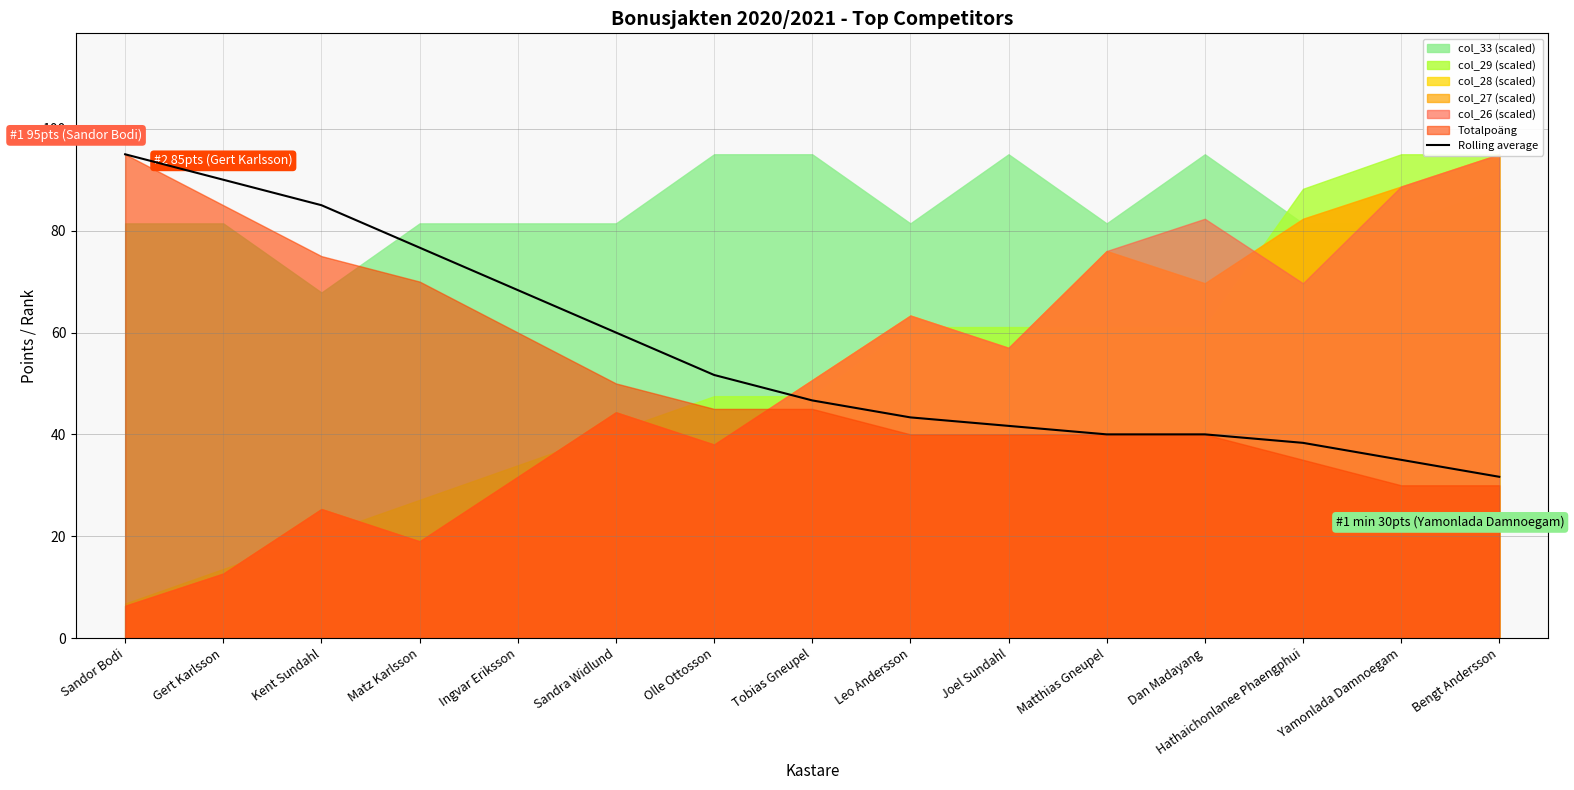

List the labels in order of value, smallest first.

Bengt Andersson, Yamonlada Damnoegam, Hathaichonlanee Phaengphui, Matthias Gneupel, Dan Madayang, Joel Sundahl, Leo Andersson, Tobias Gneupel, Olle Ottosson, Sandra Widlund, Ingvar Eriksson, Matz Karlsson, Kent Sundahl, Gert Karlsson, Sandor Bodi